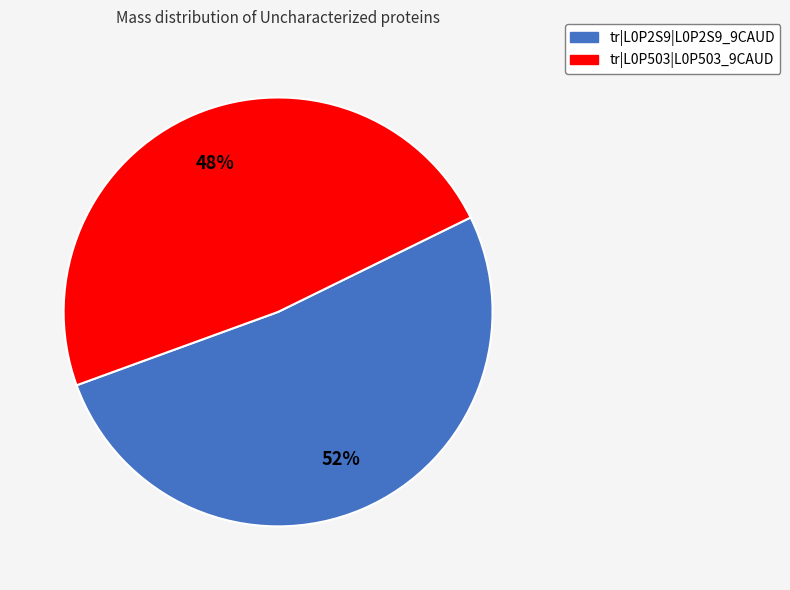

What is the largest slice in the pie chart?

tr|L0P2S9|L0P2S9_9CAUD